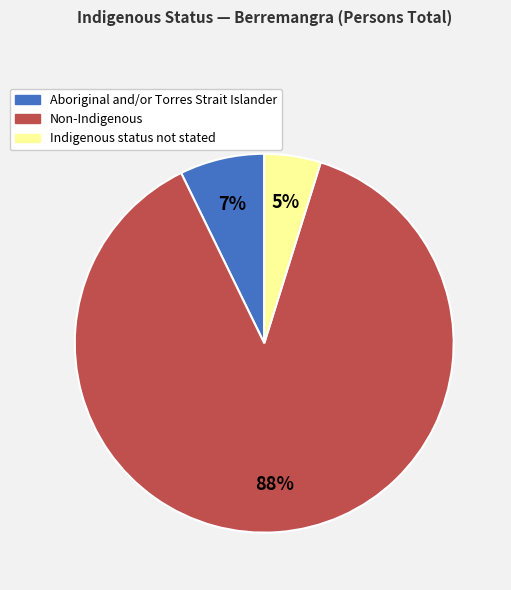

Which category accounts for the majority?

Non-Indigenous